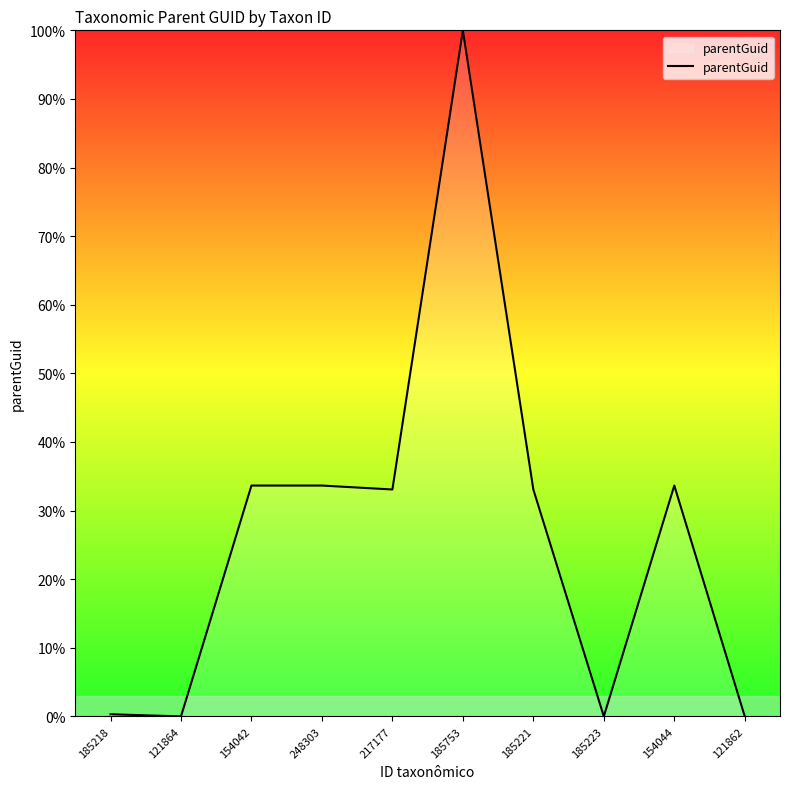

Read the value at 248303.

33.6